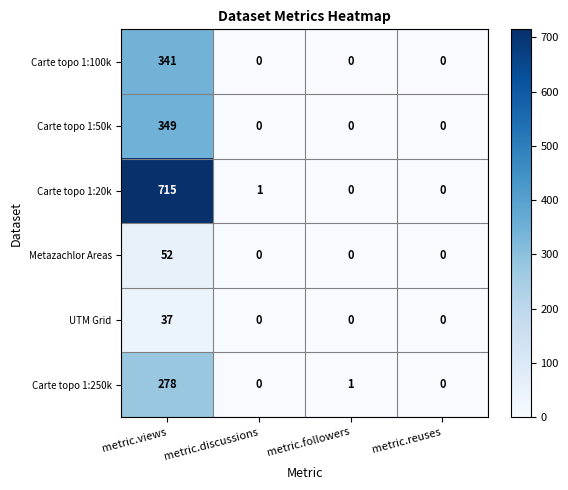

How many distinct data groups are displayed?

6